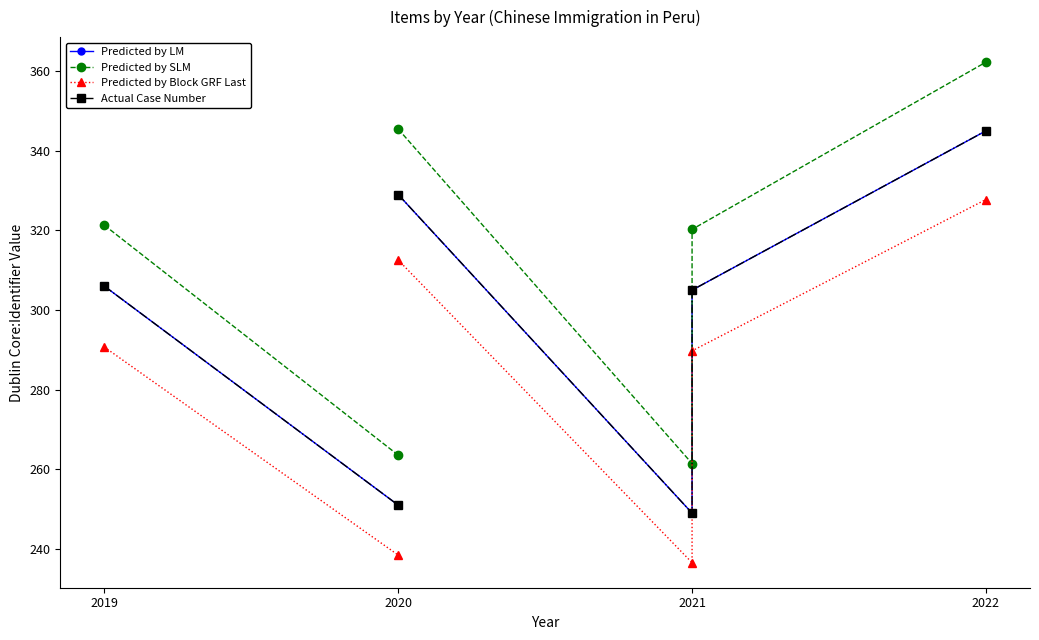

Does the chart display data point markers on the line(s)?

Yes